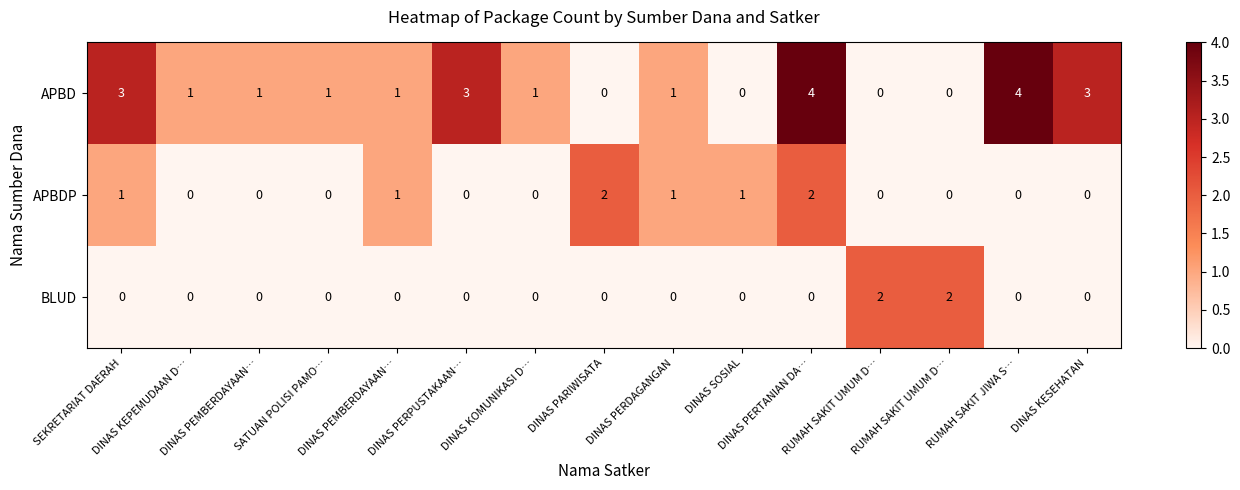

How many positive values does the APBD series have?

11